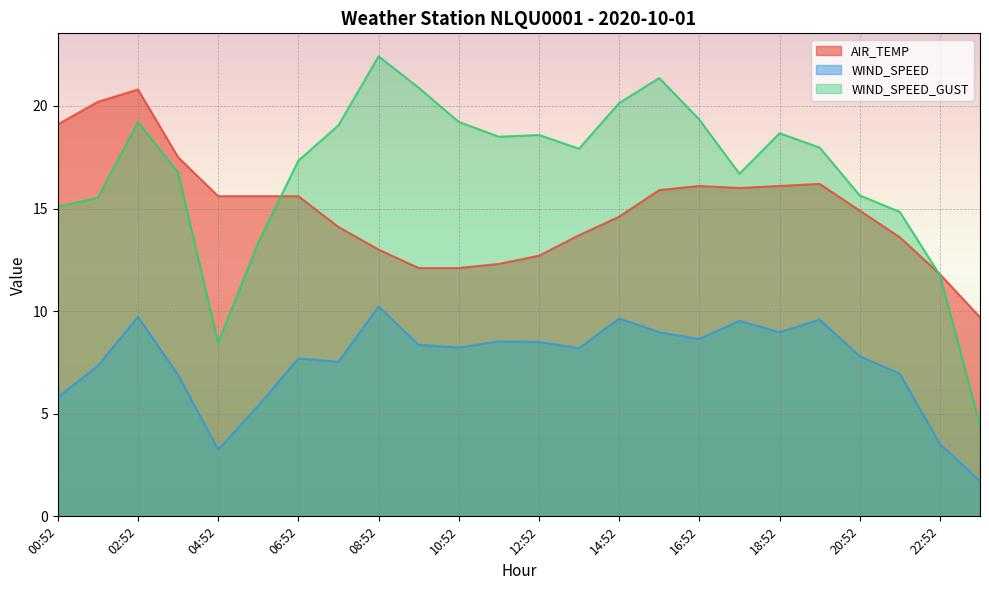

Rank the series at 07:52 from lowest to highest value.

WIND_SPEED, AIR_TEMP, WIND_SPEED_GUST